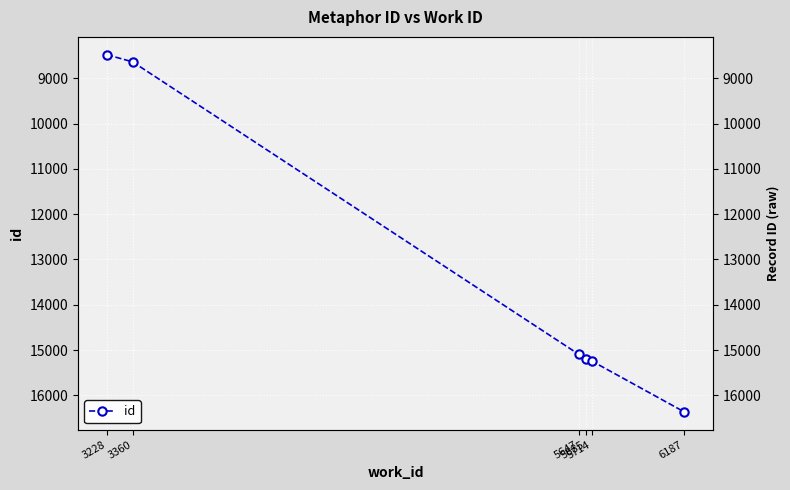

Between 5647 and 5685, which is larger?

5685